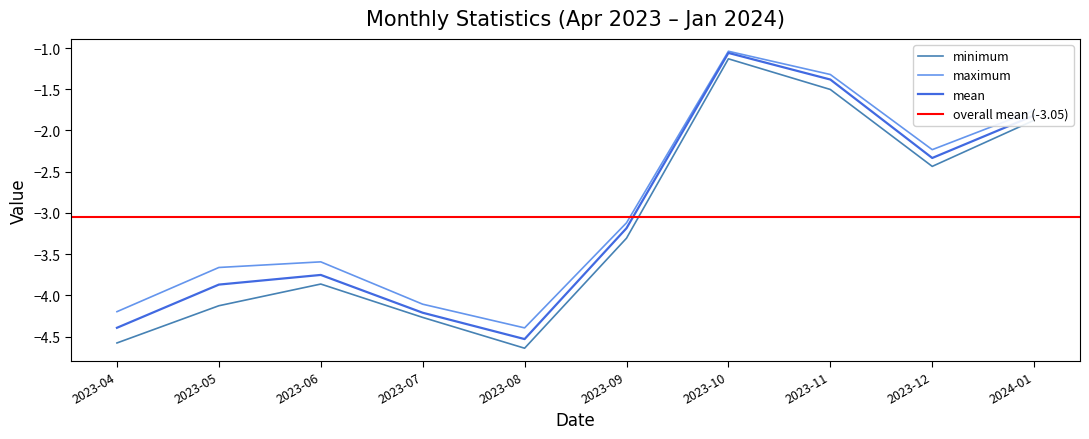

List the labels in order of mean value, largest first.

2023-10, 2023-11, 2024-01, 2023-12, 2023-09, 2023-06, 2023-05, 2023-07, 2023-04, 2023-08